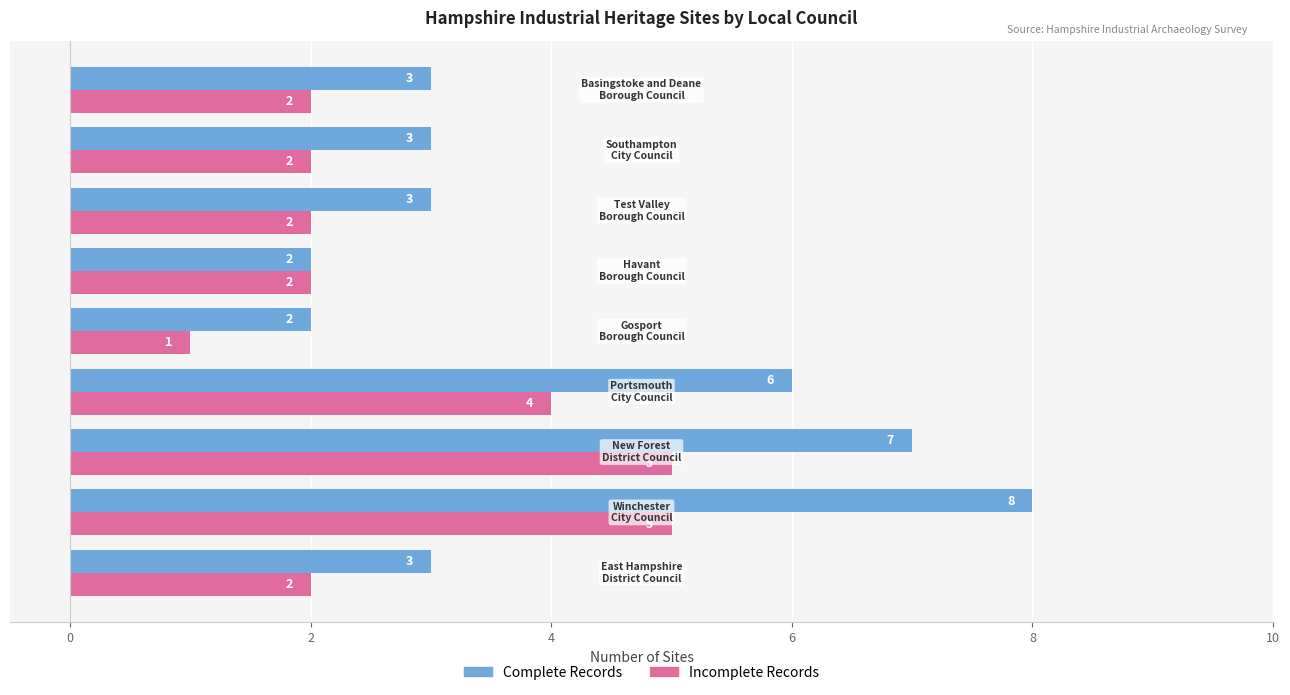

How many values in the Incomplete Records series are below 2?

1